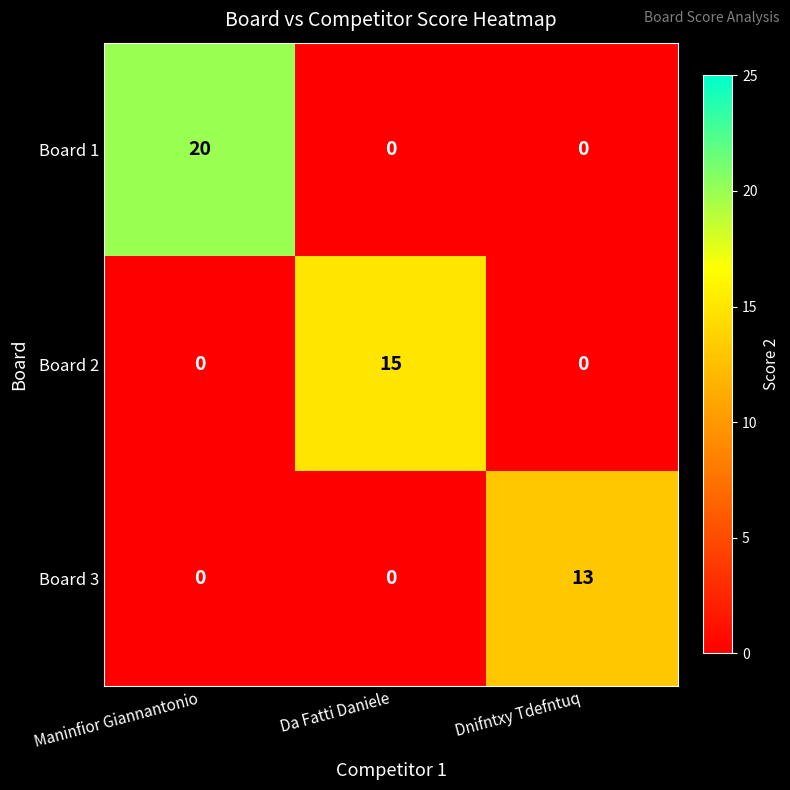

Which series changed the most between Maninfior Giannantonio and Da Fatti Daniele?

Board 1